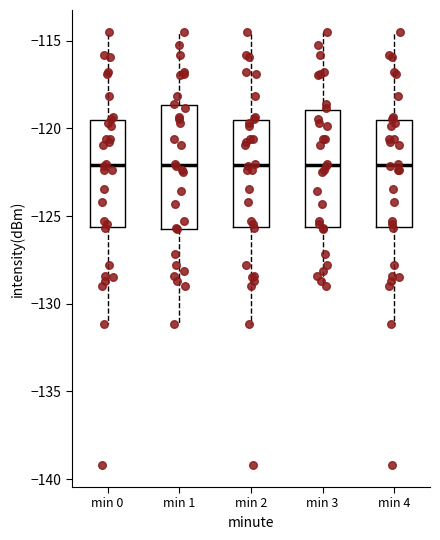

Reading left to right, transcribe this box plot: for each box, give where its median line is, the range the box spans, and where its two whiskers end, as read against the y-axis. The values are not printed on the chart, so give them approximately, as read against the axis.

min 0: median -122.0, box -125.5 to -119.5, whiskers -131.0 to -114.5
min 1: median -122.0, box -125.5 to -118.5, whiskers -131.0 to -114.5
min 2: median -122.0, box -125.5 to -119.5, whiskers -131.0 to -114.5
min 3: median -122.0, box -125.5 to -119.0, whiskers -129.0 to -114.5
min 4: median -122.0, box -125.5 to -119.5, whiskers -131.0 to -114.5